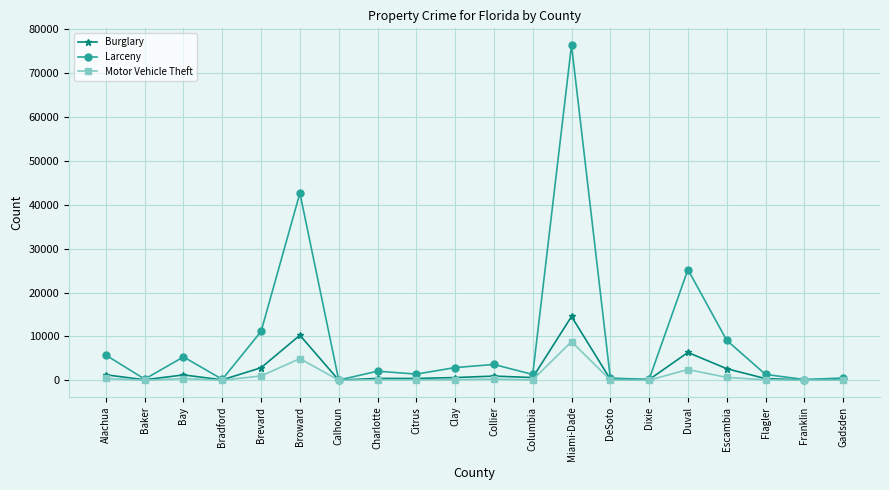

What is the value of the Burglary point at the 7th from the left?

33